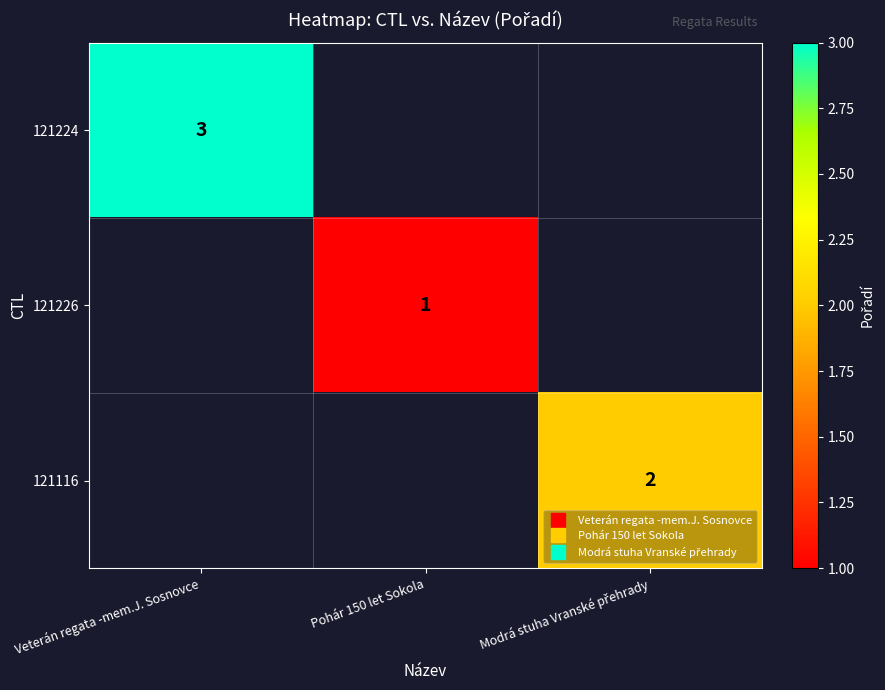

At how many categories does at least one series exceed 2?

1